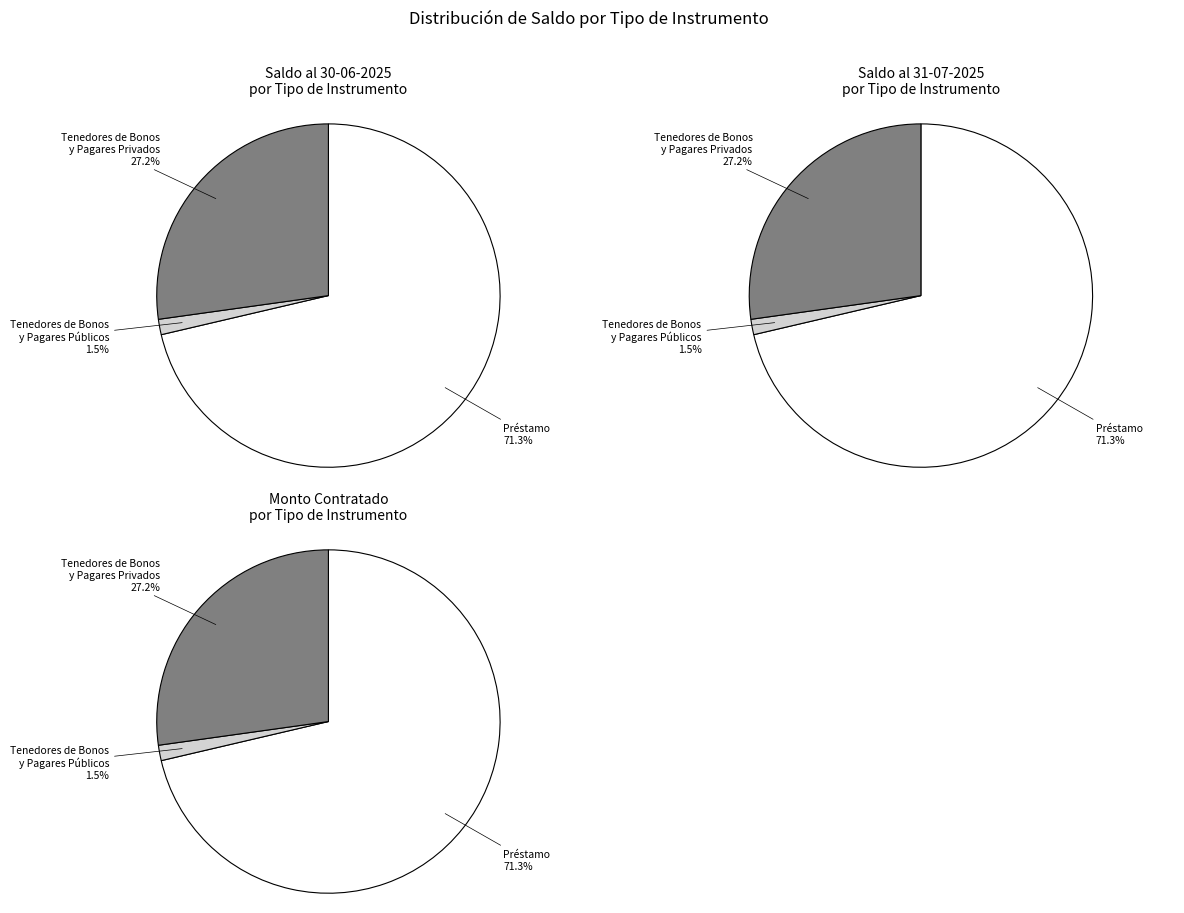

What percentage is the Tenedores de Bonos y Pagares Públicos slice, to the nearest percent?

2%